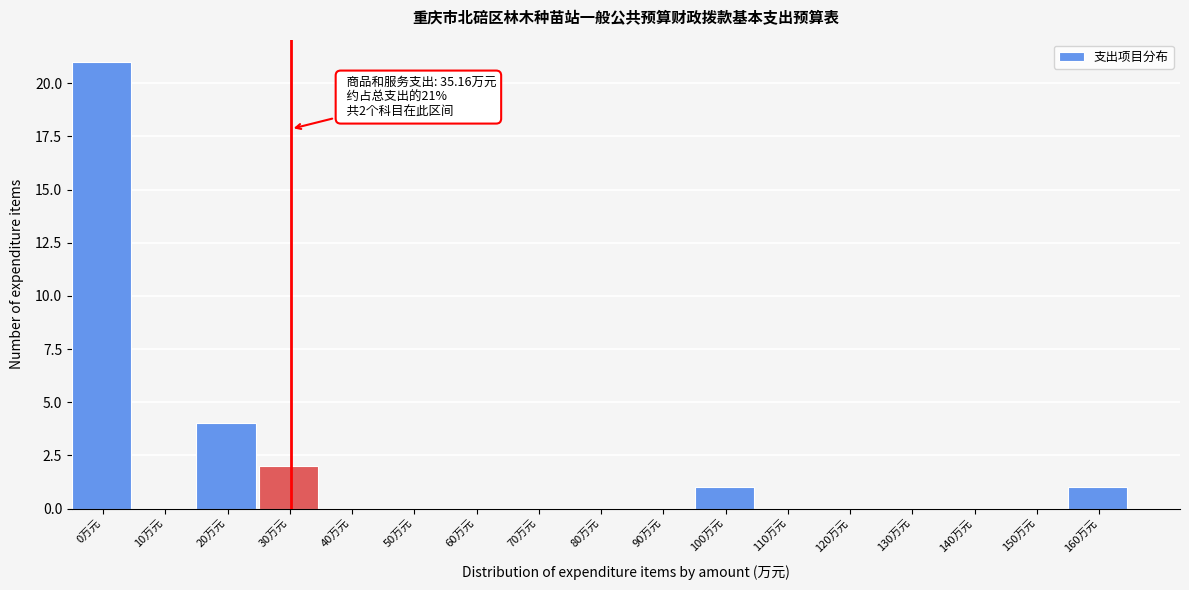

Reading left to right, extract all data points from this chart.

0万元=21	10万元=0	20万元=4	30万元=2	40万元=0	50万元=0	60万元=0	70万元=0	80万元=0	90万元=0	100万元=1	110万元=0	120万元=0	130万元=0	140万元=0	150万元=0	160万元=1